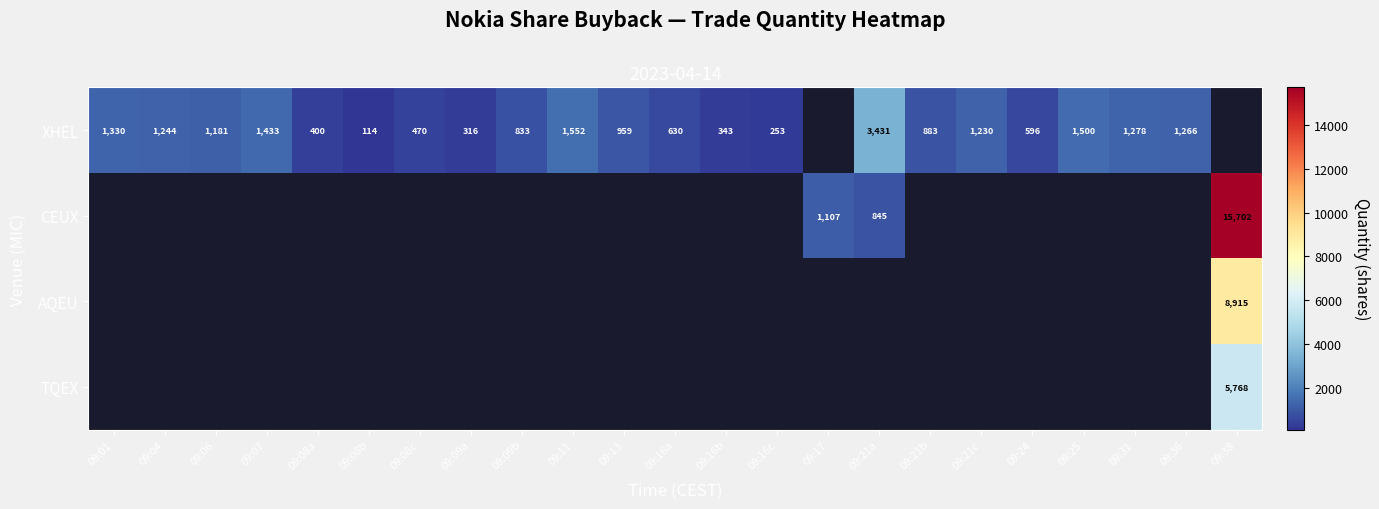

True or false: XHEL has a value of 354 at 09:16c.

False